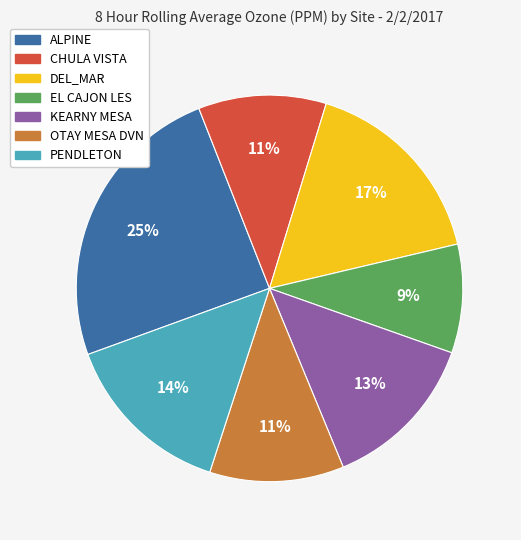

Combined, do ALPINE and OTAY MESA DVN account for over 50%?

No